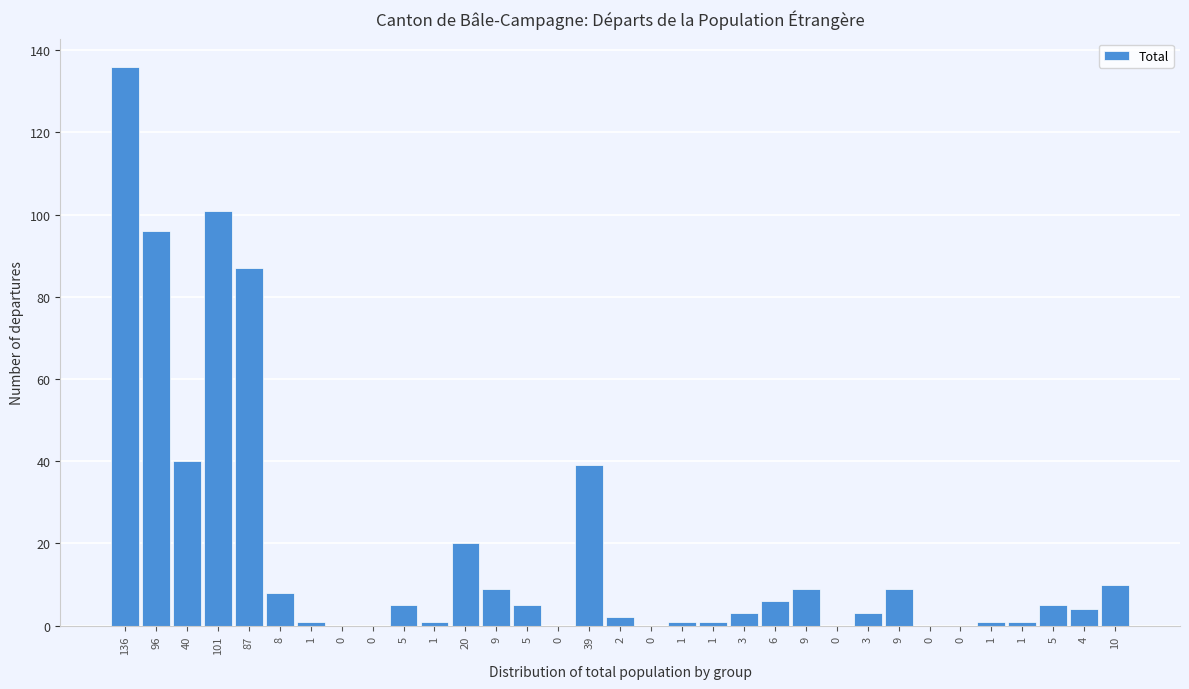

Are the bars horizontal?

No